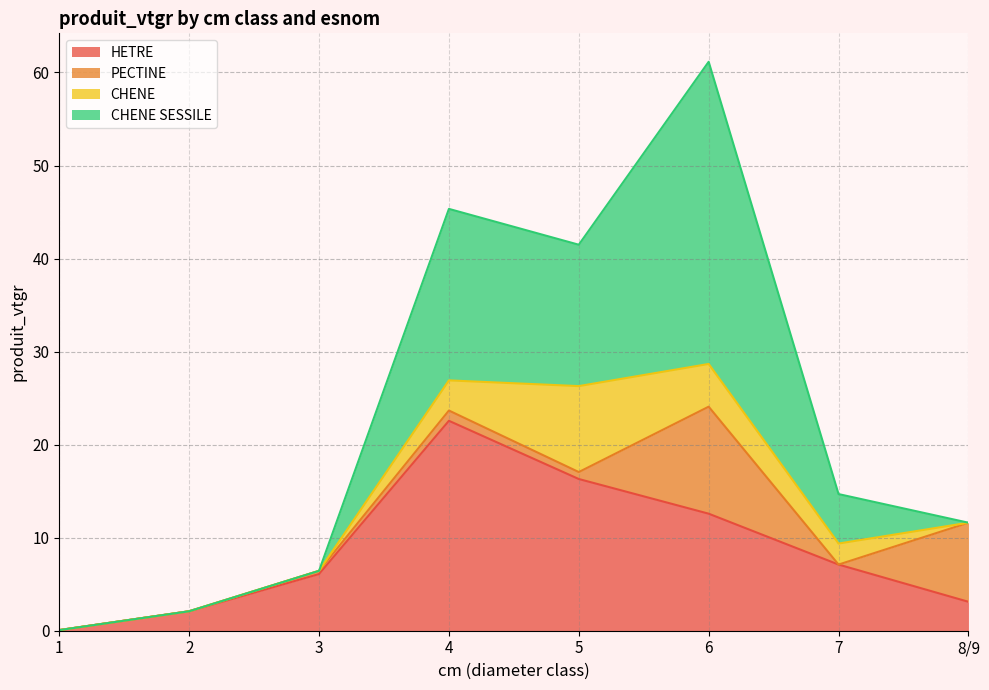

Reading left to right, list all the values displayed in this chart.

HETRE: 0.1	2.1	6.1	22.6	16.3	12.6	7.1	3.1
PECTINE: 0.0	0.0	0.3	1.1	0.7	11.5	0.0	8.5
CHENE: 0.0	0.0	0.0	3.2	9.2	4.6	2.3	0.0
CHENE SESSILE: 0.0	0.0	0.0	18.4	15.2	32.5	5.3	0.0